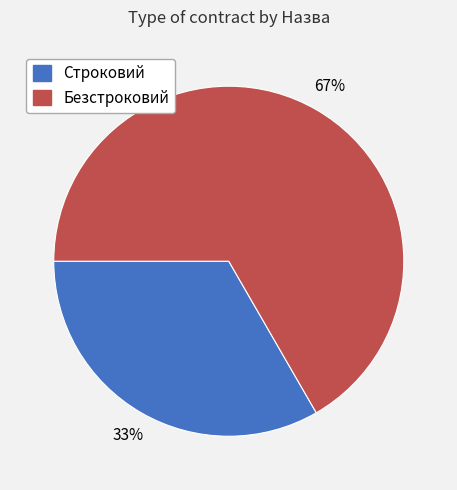

Rank the categories by value from highest to lowest.

Безстроковий, Строковий